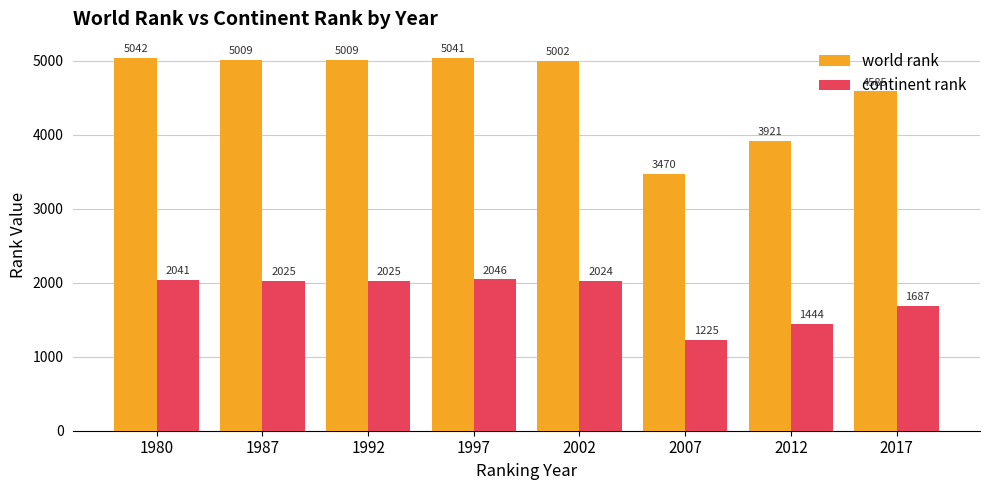

At which category is the sum across all series the highest?

1997